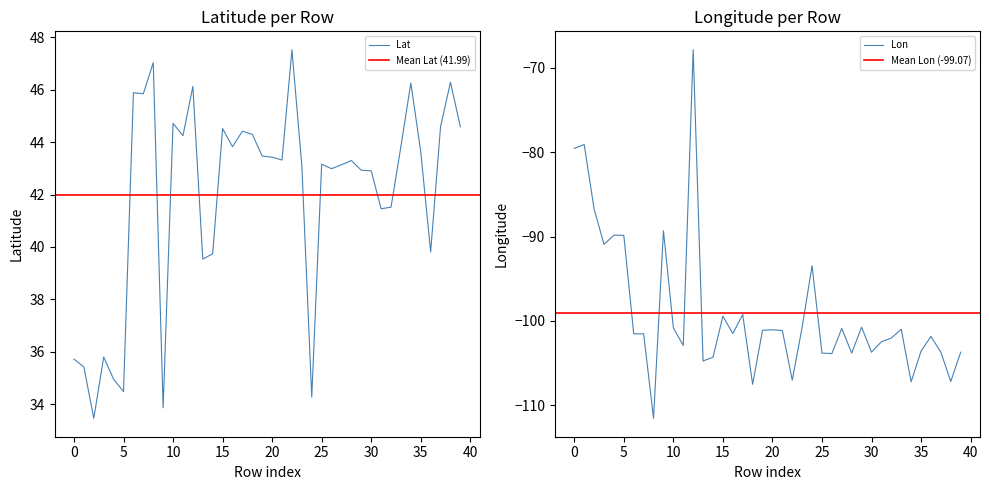

How many data points in Lon are above -101?

16